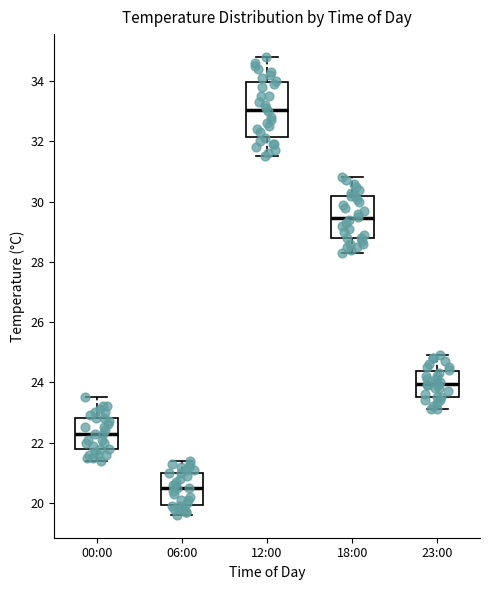

Reading left to right, transcribe this box plot: for each box, give where its median line is, the range the box spans, and where its two whiskers end, as read against the y-axis. The values are not printed on the chart, so give them approximately, as read against the axis.

00:00: median 22.4, box 21.8 to 22.8, whiskers 21.4 to 23.6
06:00: median 20.6, box 20.0 to 21.0, whiskers 19.6 to 21.4
12:00: median 33.0, box 32.2 to 34.0, whiskers 31.6 to 34.8
18:00: median 29.4, box 28.8 to 30.2, whiskers 28.4 to 30.8
23:00: median 24.0, box 23.6 to 24.4, whiskers 23.2 to 25.0